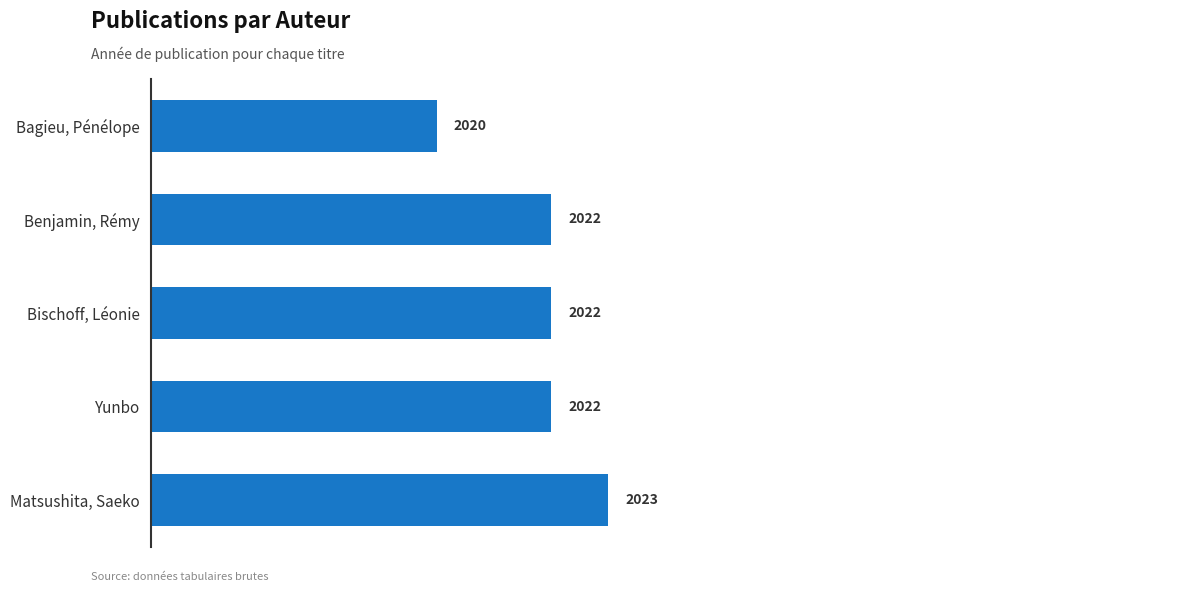

What is the sum of the values at Benjamin, Rémy and Bischoff, Léonie?

4044